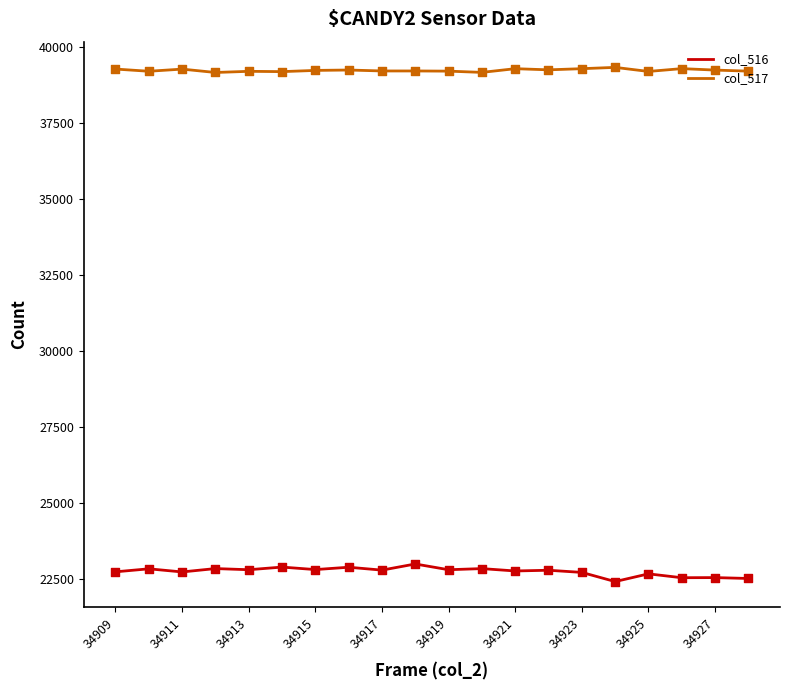

Which series has the largest total across all categories?

col_517